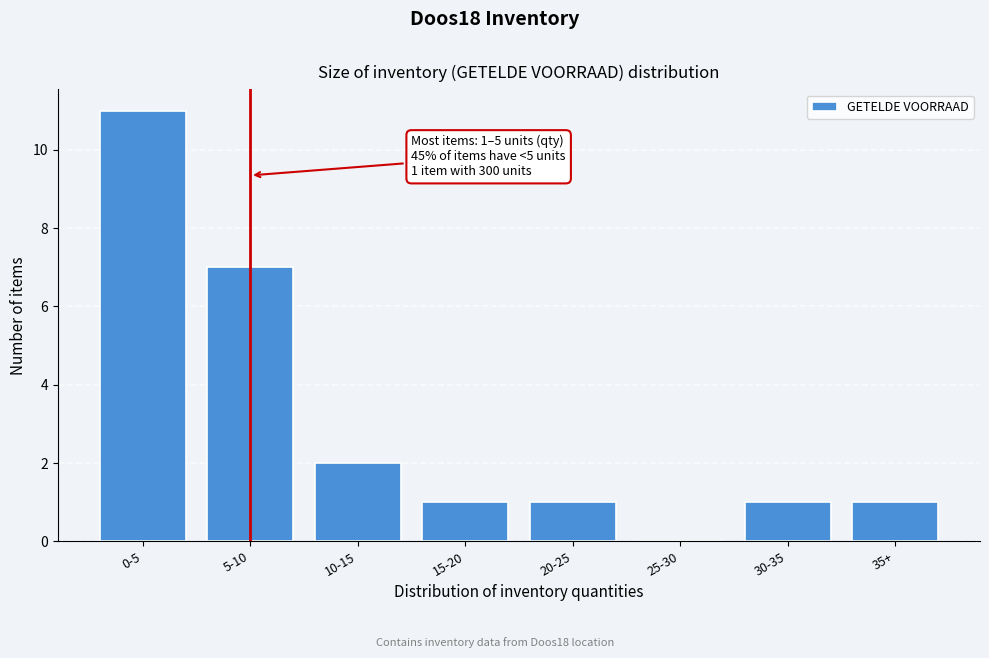

Reading left to right, extract all data points from this chart.

0-5=11	5-10=7	10-15=2	15-20=1	20-25=1	25-30=0	30-35=1	35+=1